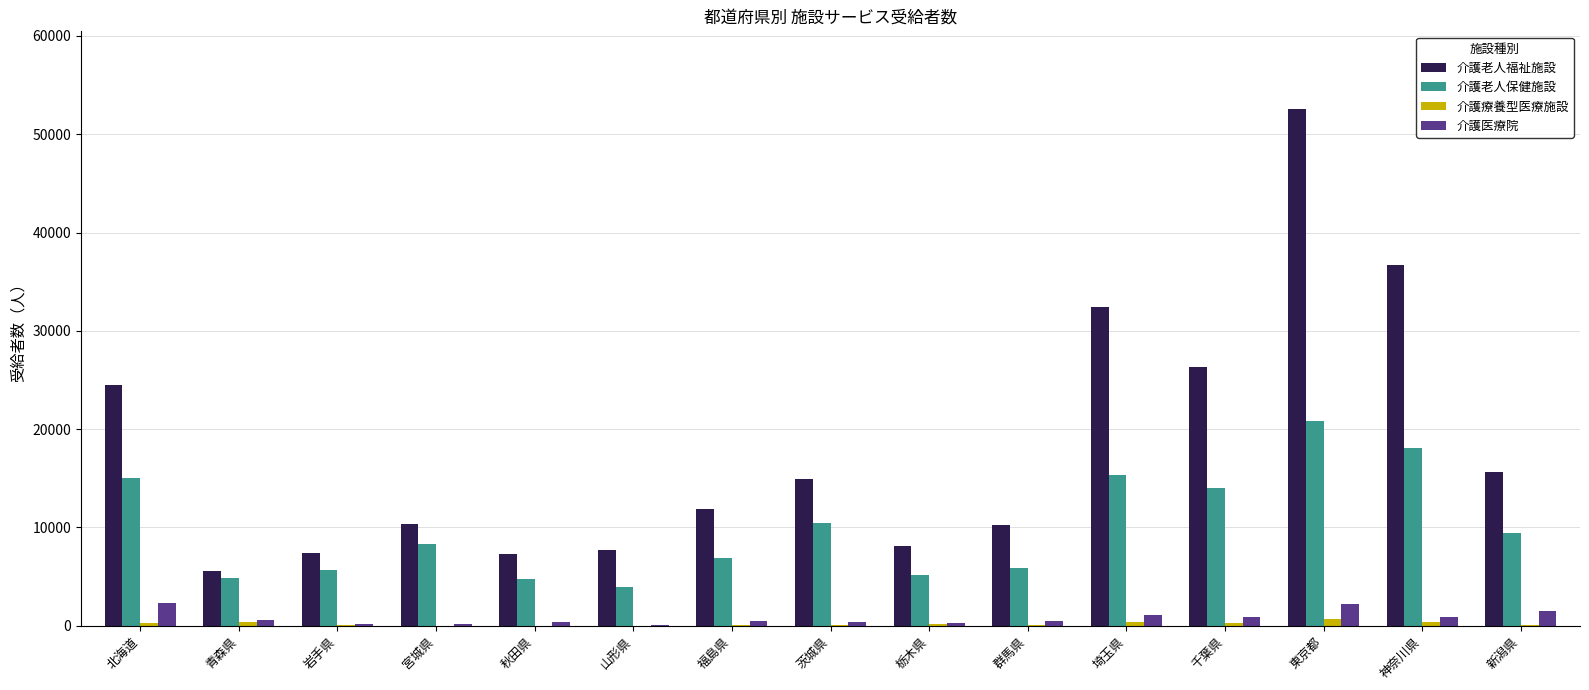

The value of 介護老人保健施設 at 東京都 is 7389. True or false?

False